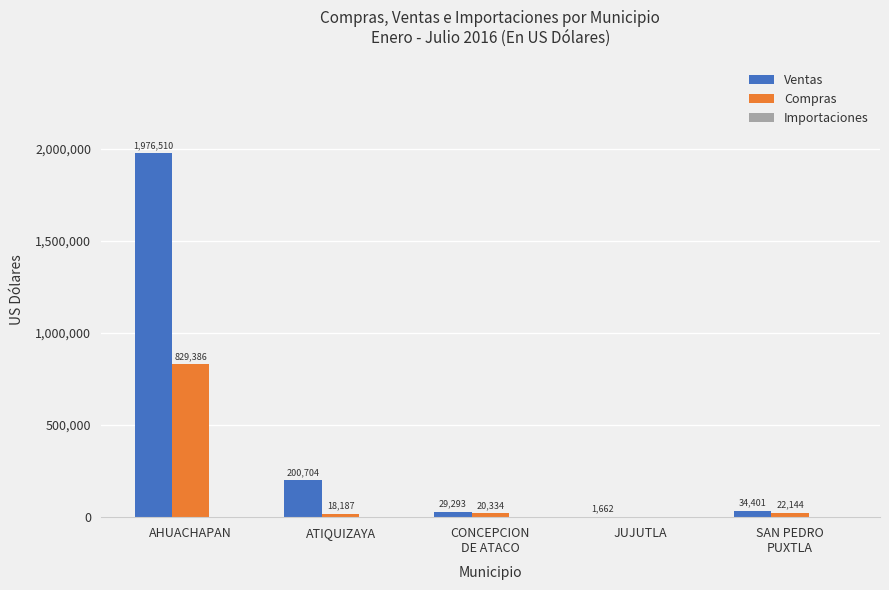

True or false: Ventas has a value of 1976510.5 at AHUACHAPAN.

True